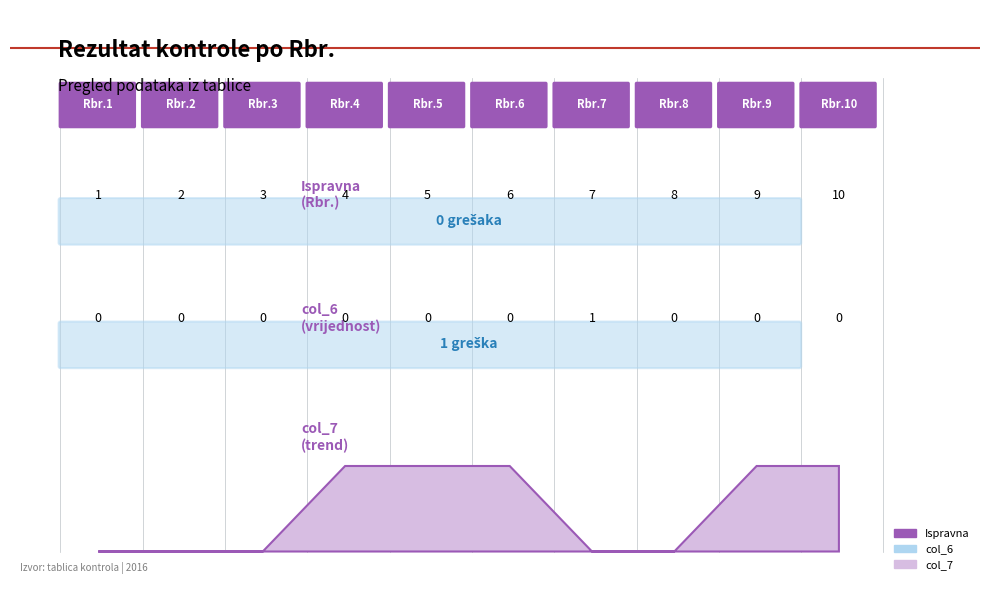

Between 2 and 1, which is larger?

2